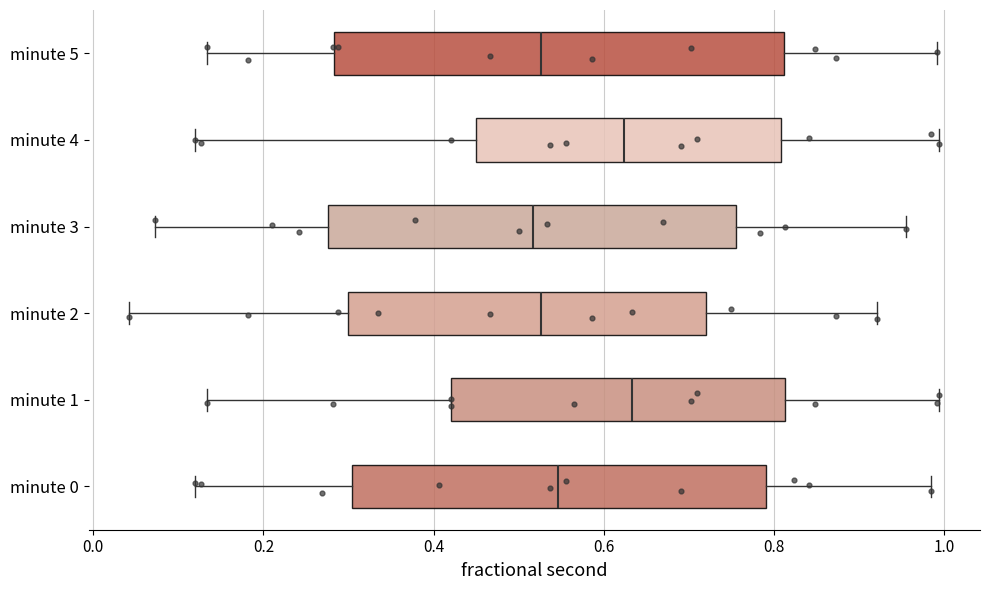

Which box is the widest, from its left edge to its right edge?

minute 5